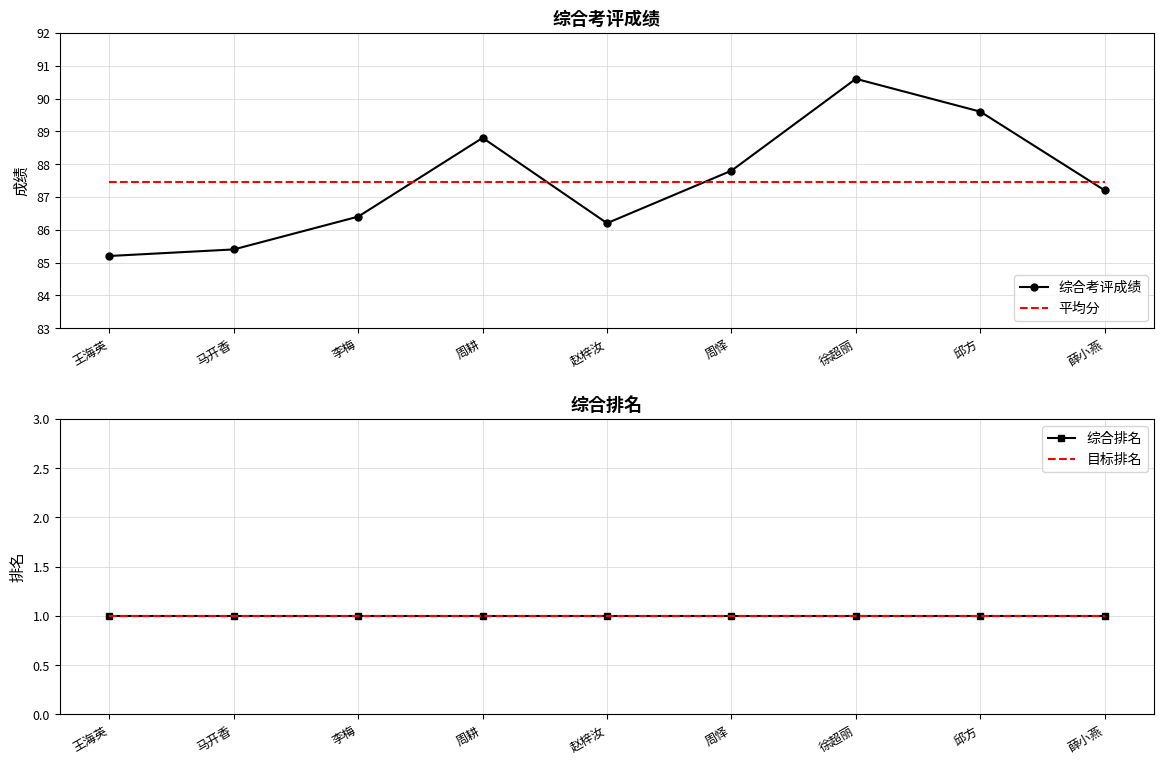

True or false: 综合排名 and 平均分 intersect in this chart.

False